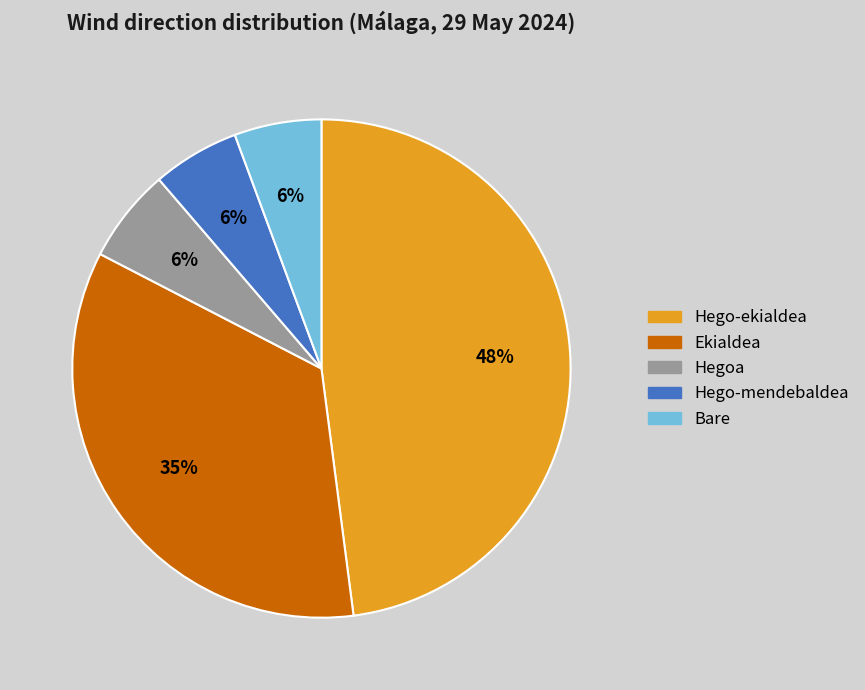

What is the ratio of the value at Hego-mendebaldea to the value at Ekialdea?

0.2